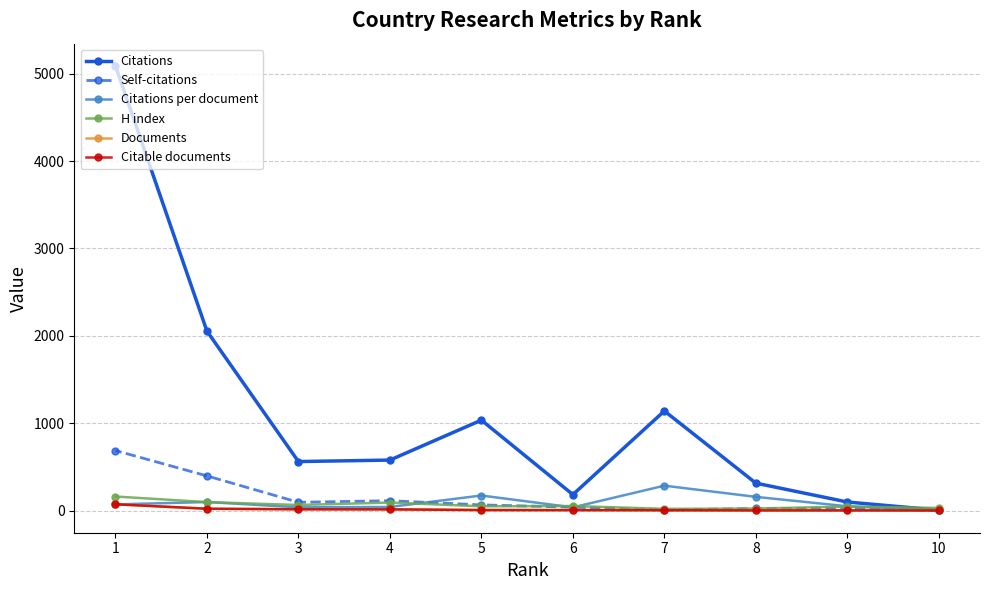

Reading left to right, transcribe all the data shown in this chart.

Citations: 10=5.0	9=98.0	8=314.0	7=1140.0	6=183.0	5=1035.0	4=578.0	3=561.0	2=2054.0	1=5089.0
Self-citations: 10=1.0	9=25.0	8=24.0	7=6.0	6=39.0	5=65.0	4=113.0	3=95.0	2=397.0	1=687.0
Citations per document: 10=5.0	9=49.0	8=157.0	7=285.0	6=36.6	5=172.5	4=41.3	3=37.4	2=97.8	1=70.7
H index: 10=30.0	9=46.0	8=23.0	7=20.0	6=52.0	5=49.0	4=92.0	3=64.0	2=97.0	1=161.0
Documents: 10=1.0	9=2.0	8=2.0	7=4.0	6=5.0	5=6.0	4=14.0	3=15.0	2=21.0	1=72.0
Citable documents: 10=1.0	9=2.0	8=2.0	7=4.0	6=5.0	5=6.0	4=14.0	3=15.0	2=21.0	1=72.0